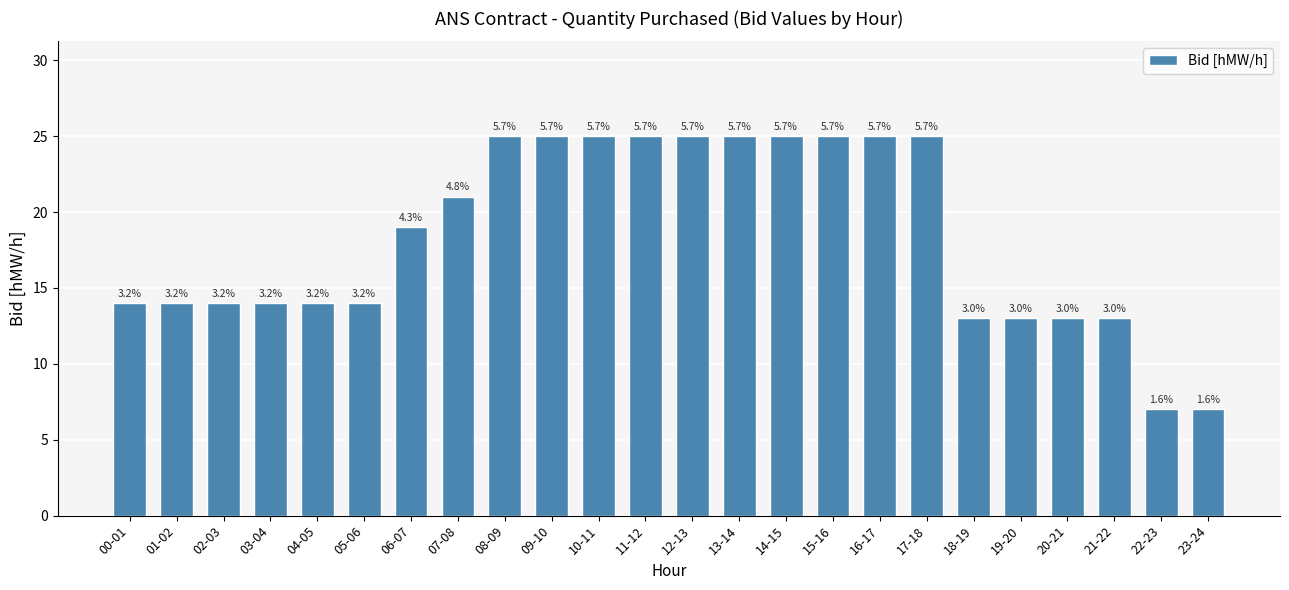

How many bars are there in total?

24